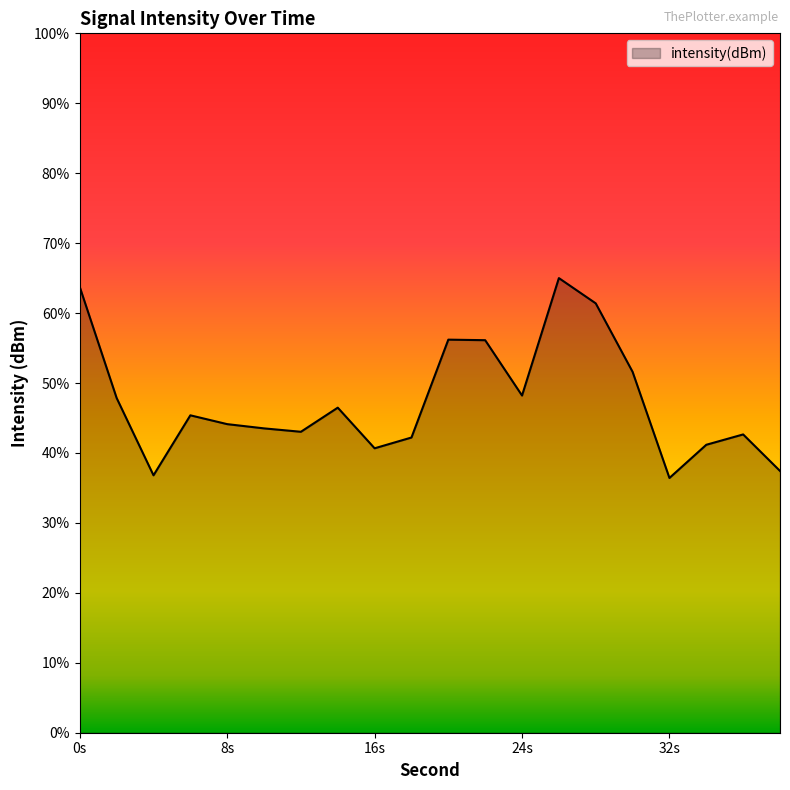

True or false: the data shows -23.6 at 6.

False